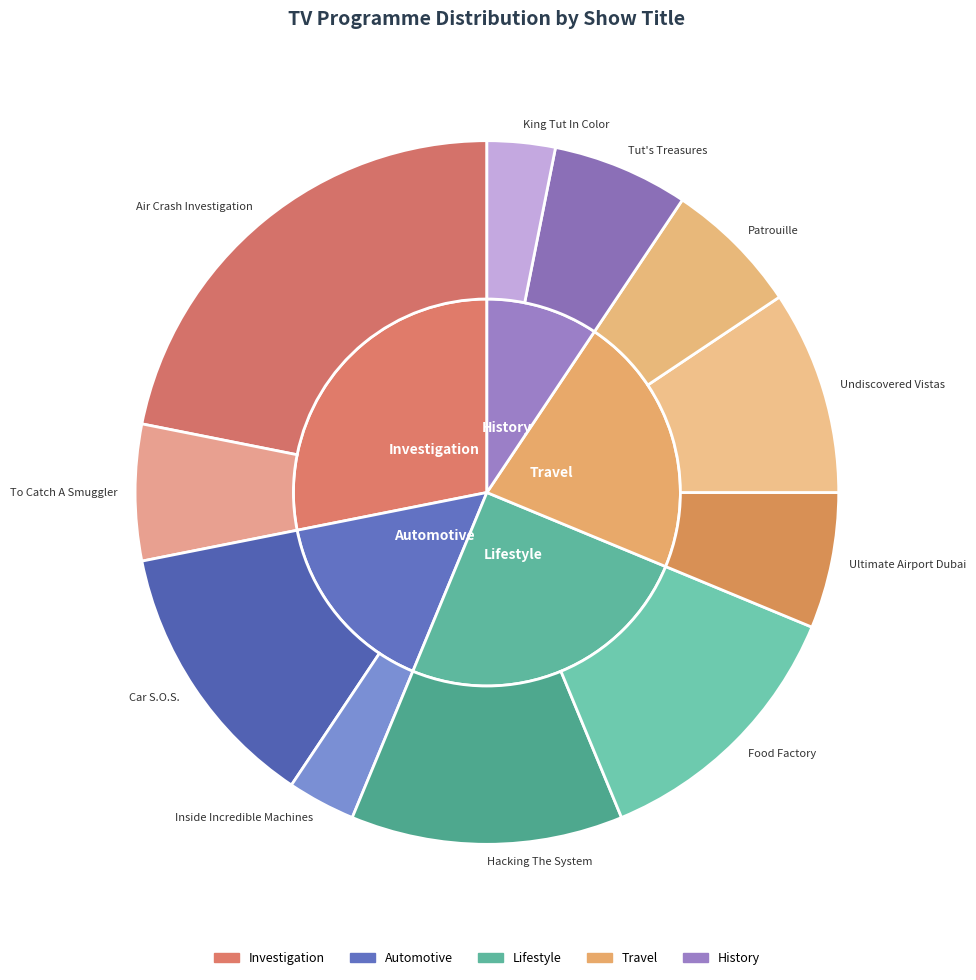

What percentage is the Ultimate Airport Dubai slice, to the nearest percent?

6%